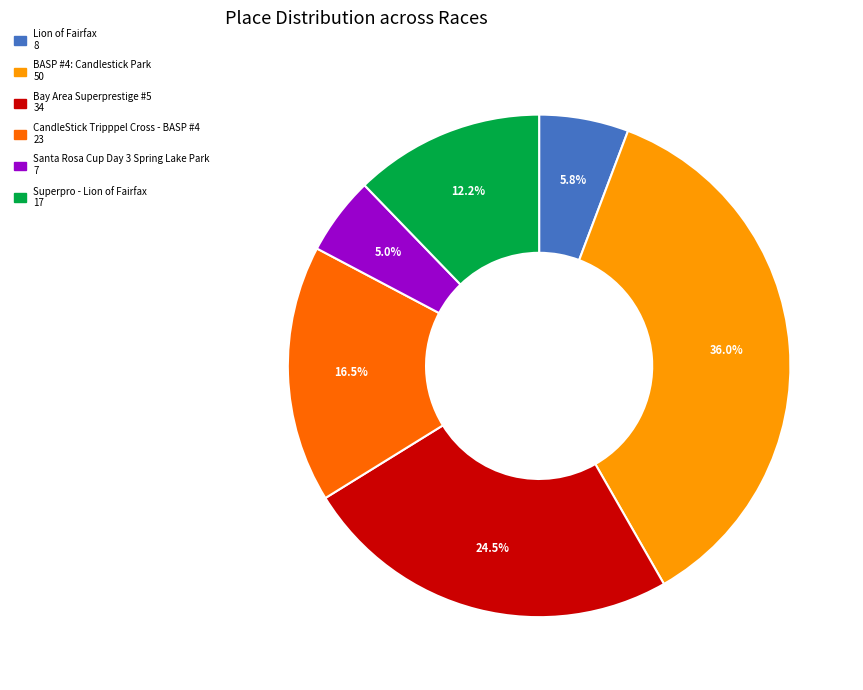

Which has a higher value, CandleStick Tripppel Cross - BASP #4 or BASP #4: Candlestick Park?

BASP #4: Candlestick Park